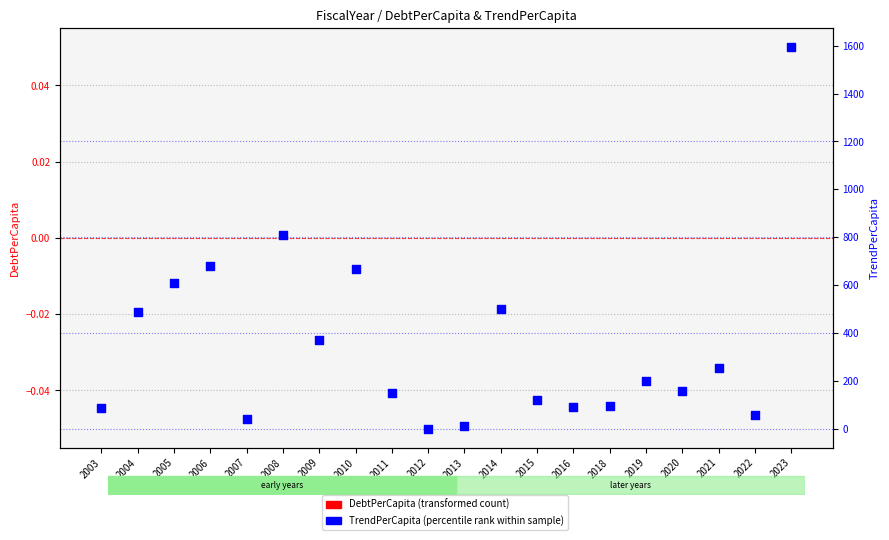

Which series has the largest Y range (max minus min)?

TrendPerCapita